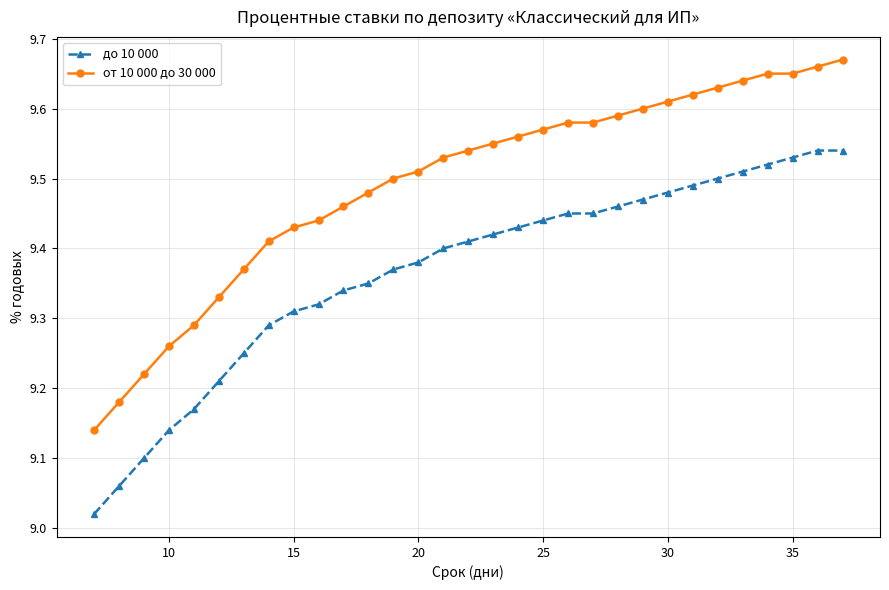

Rank the series by their average value, from highest to lowest.

от 10 000 до 30 000, до 10 000